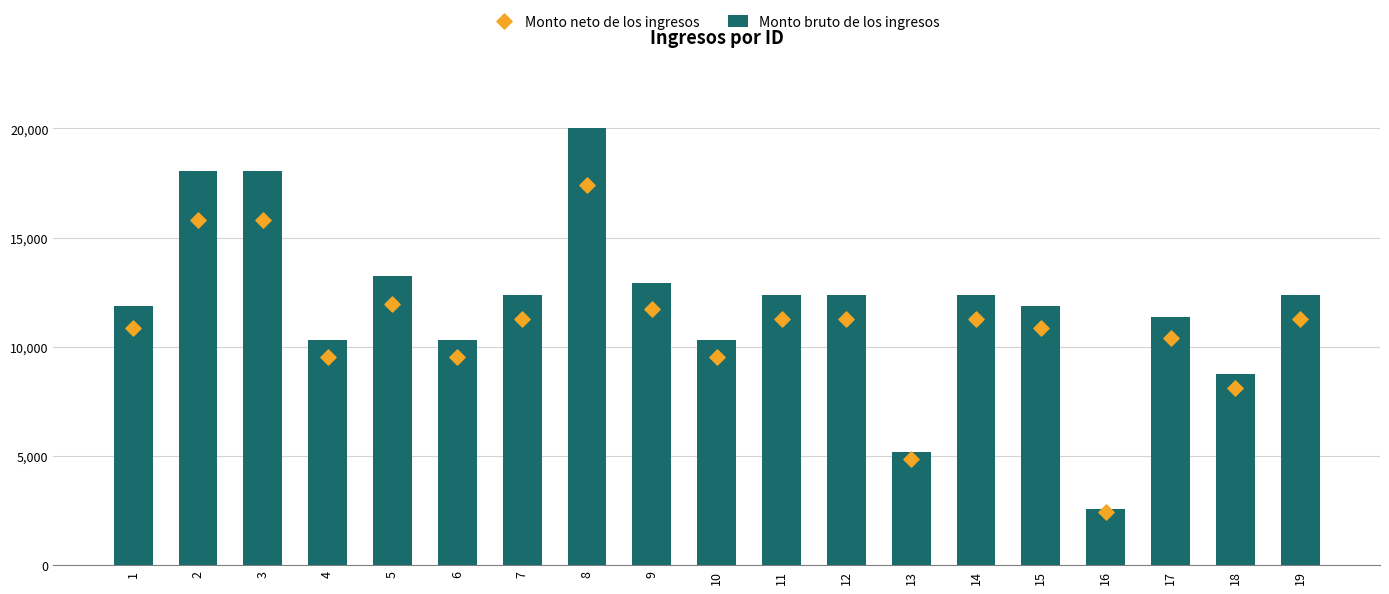

Which series has the widest spread of Y values?

Monto bruto de los ingresos